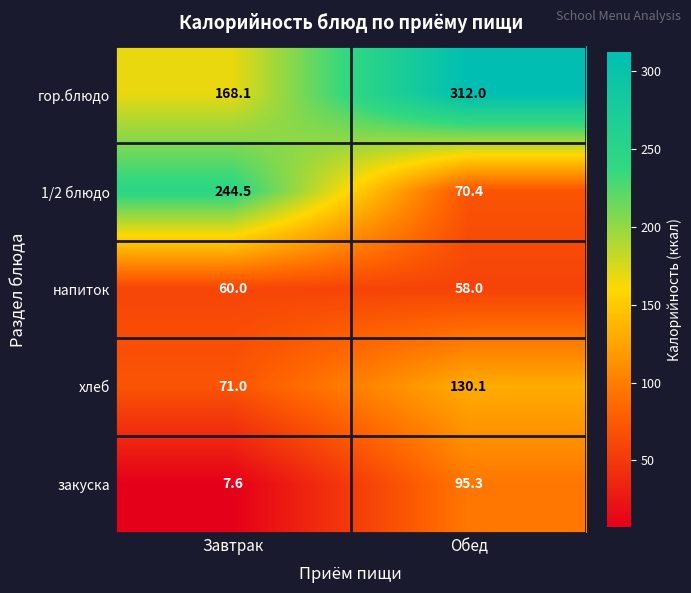

What is the difference between the maximum and minimum values in the 1/2 блюдо series?

174.1